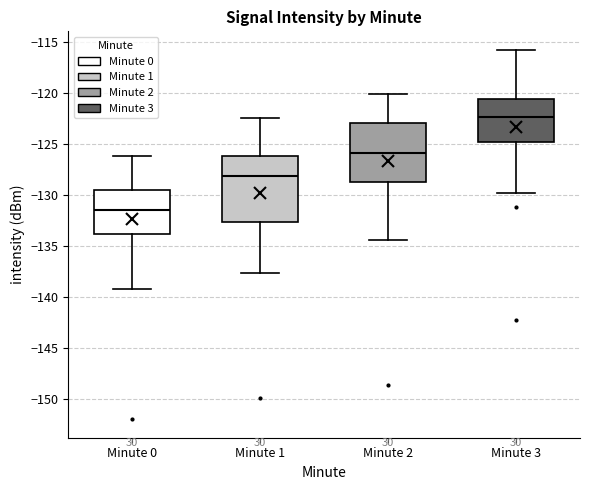

Reading left to right, read every box against the y-axis: the position of its median line, the range the box covers, and the ends of its whiskers. The values are not printed on the chart, so give them approximately, as read against the axis.

Minute 0: median -131.5, box -134.0 to -129.5, whiskers -139.0 to -126.0
Minute 1: median -128.0, box -132.5 to -126.0, whiskers -137.5 to -122.5
Minute 2: median -126.0, box -128.5 to -123.0, whiskers -134.5 to -120.0
Minute 3: median -122.5, box -125.0 to -120.5, whiskers -130.0 to -115.5